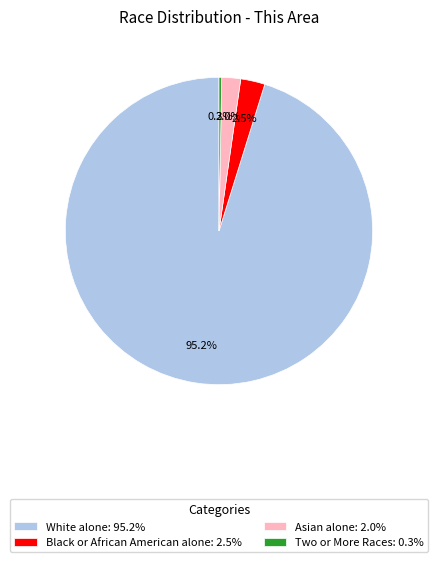

Combined, what portion of the pie is Asian alone: 2.0% and Two or More Races: 0.3%?

2.3%